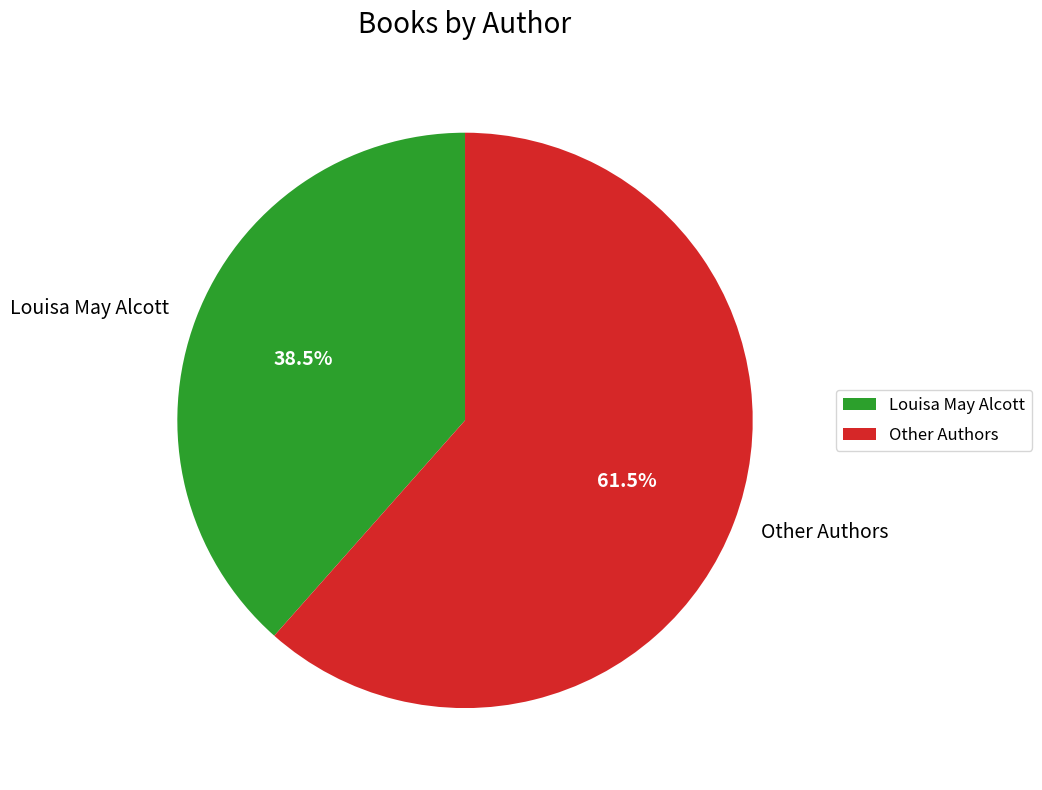

Which slice is the largest?

Other Authors